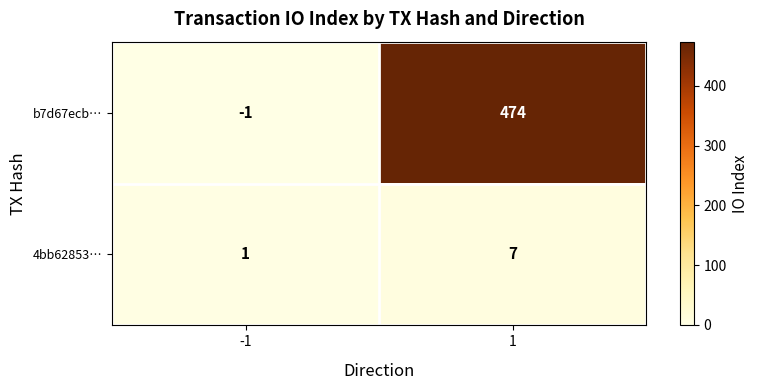

True or false: 4bb62853… has a value of 1 at -1.

True